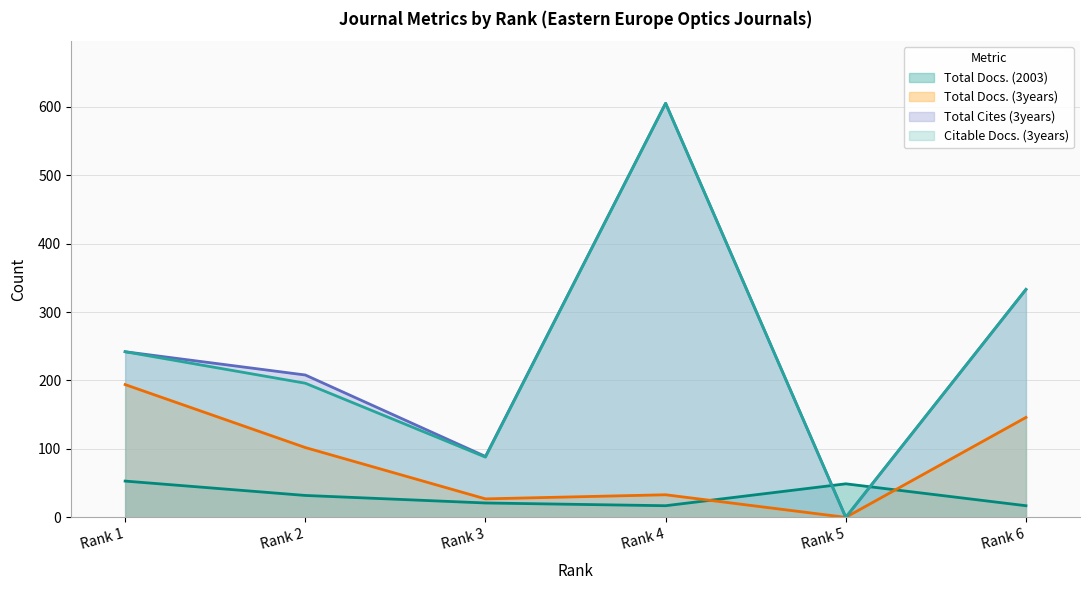

Reading left to right, list all the values displayed in this chart.

Total Docs. (2003): 53	32	21	17	49	17
Total Docs. (3years): 194	102	27	33	0	146
Total Cites (3years): 242	208	89	605	0	333
Citable Docs. (3years): 242	196	88	605	0	333